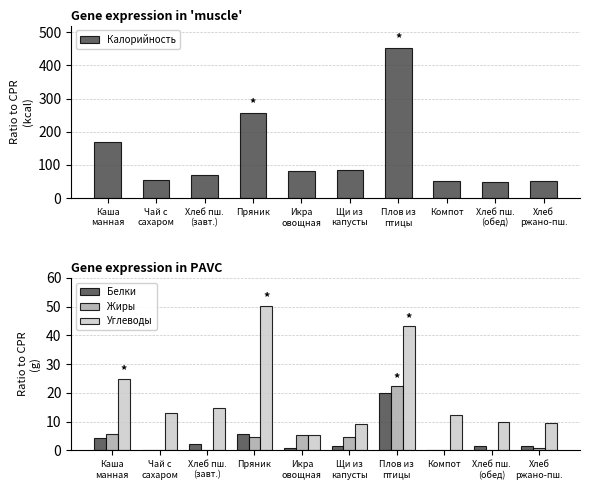

True or false: Калорийность has a value of 85.6 at Щи из
капусты.

True